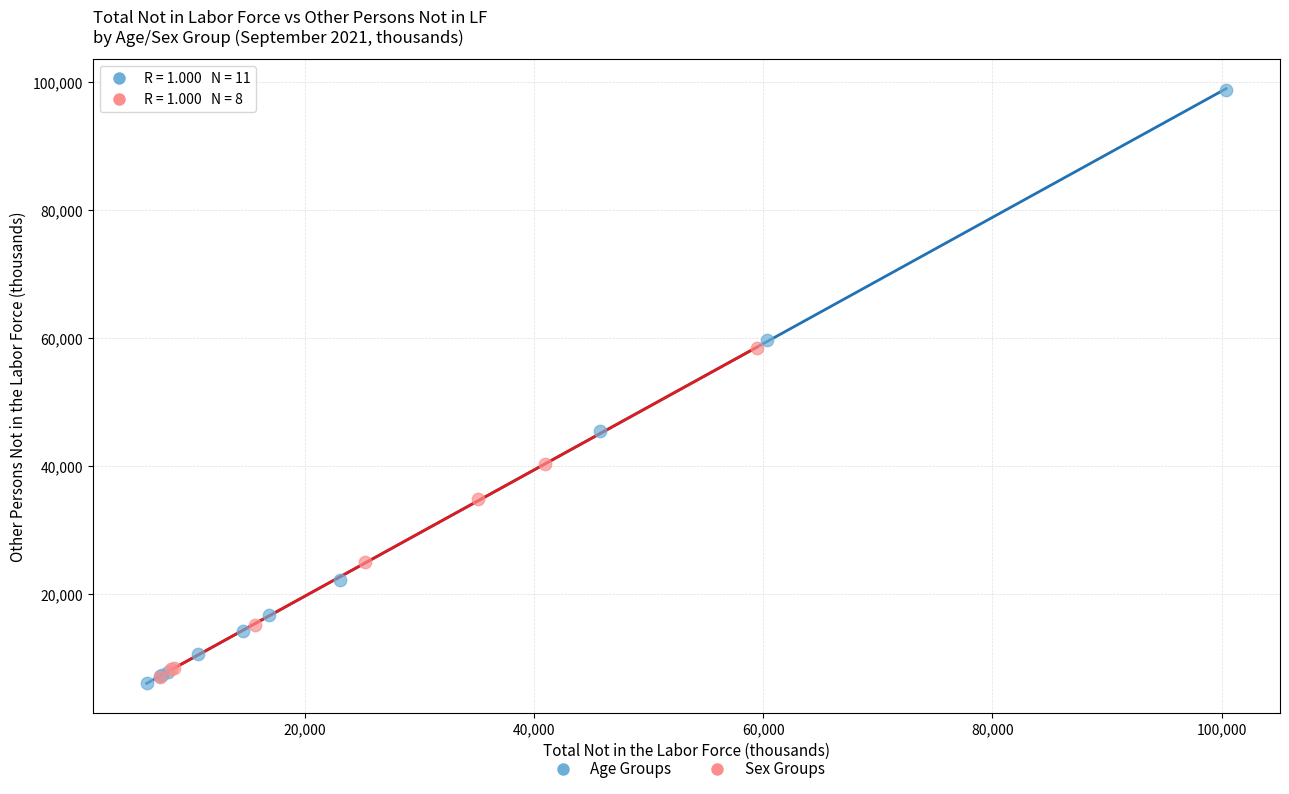

Which series has the largest Y range (max minus min)?

Age Groups